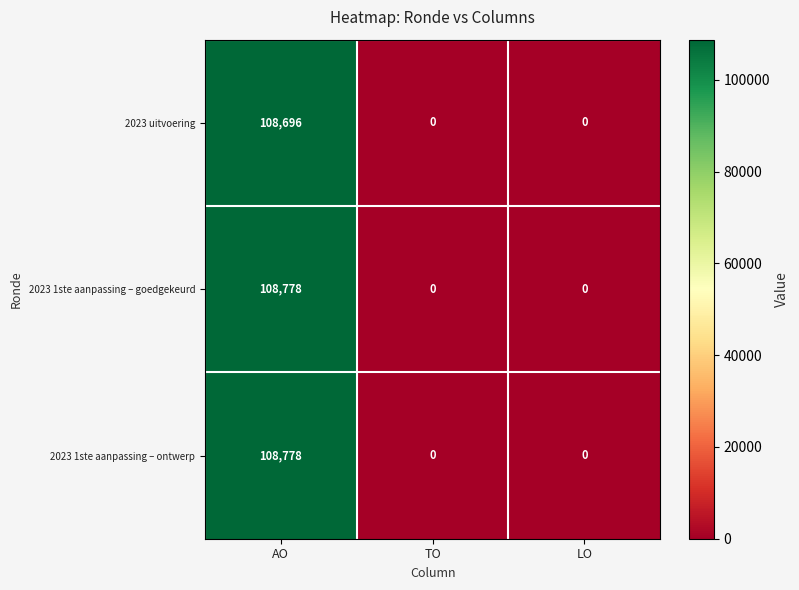

At how many categories does at least one series exceed 45212?

1